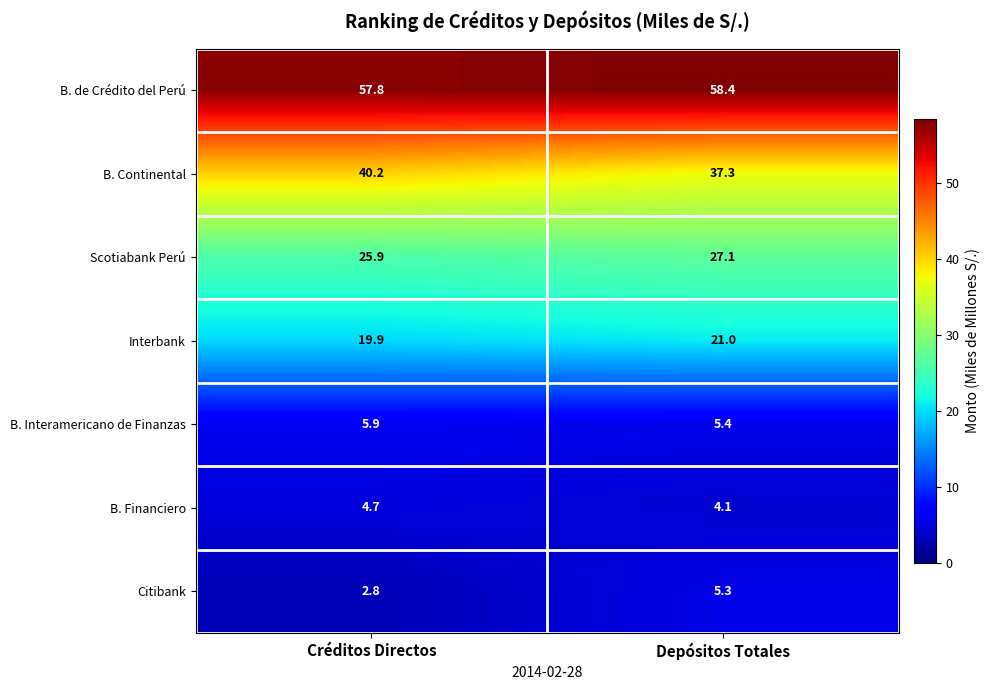

What is the approximate value of B. Interamericano de Finanzas at Depósitos Totales?

5.4